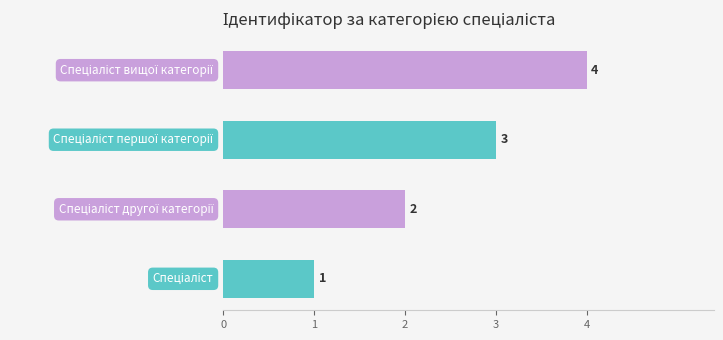

What is the difference between the maximum and minimum values?

3